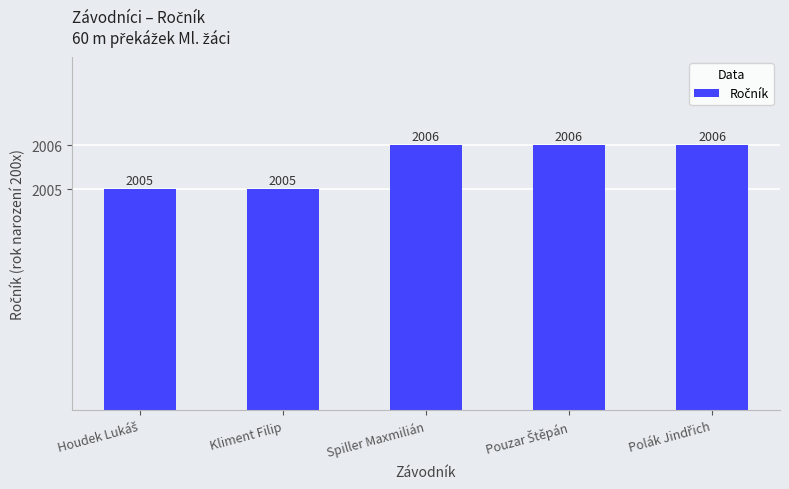

Are the bars horizontal?

No